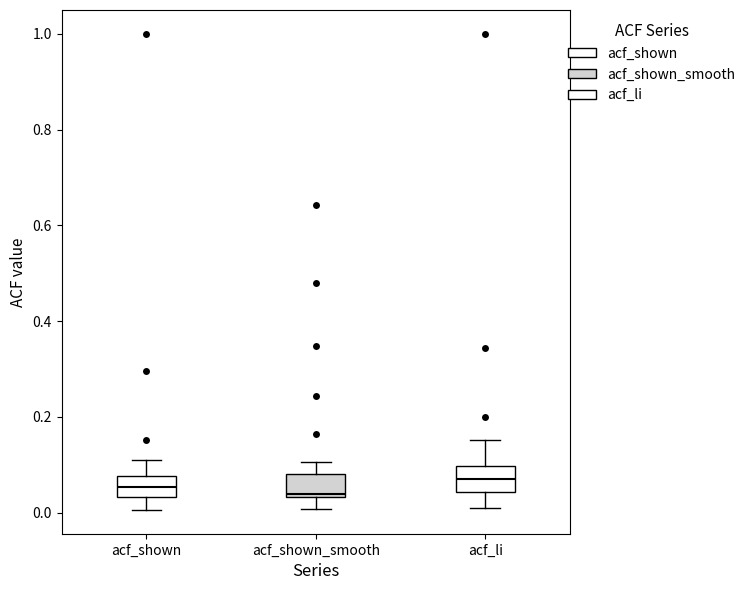

Reading left to right, read every box against the y-axis: the position of its median line, the range the box covers, and the ends of its whiskers. The values are not printed on the chart, so give them approximately, as read against the axis.

acf_shown: median 0.06, box 0.04 to 0.08, whiskers 0.00 to 0.12
acf_shown_smooth: median 0.04 (just above the box's lower edge), box 0.04 to 0.08, whiskers 0.00 to 0.10
acf_li: median 0.08, box 0.04 to 0.10, whiskers 0.00 to 0.16